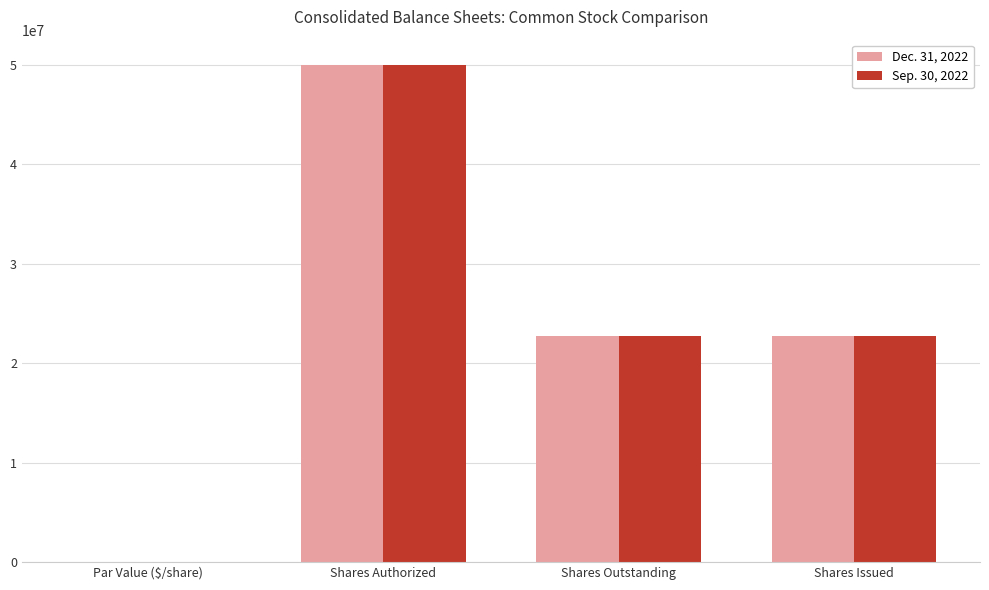

Which label corresponds to the largest value in the chart?

Shares Authorized